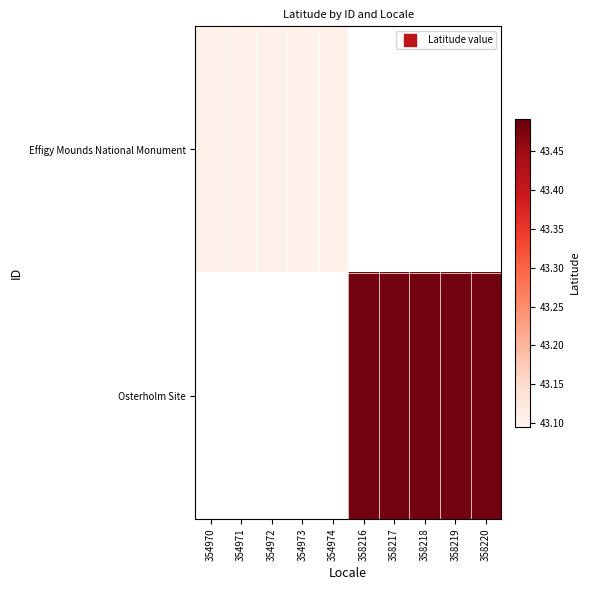

What is the minimum value shown in the chart?

43.1